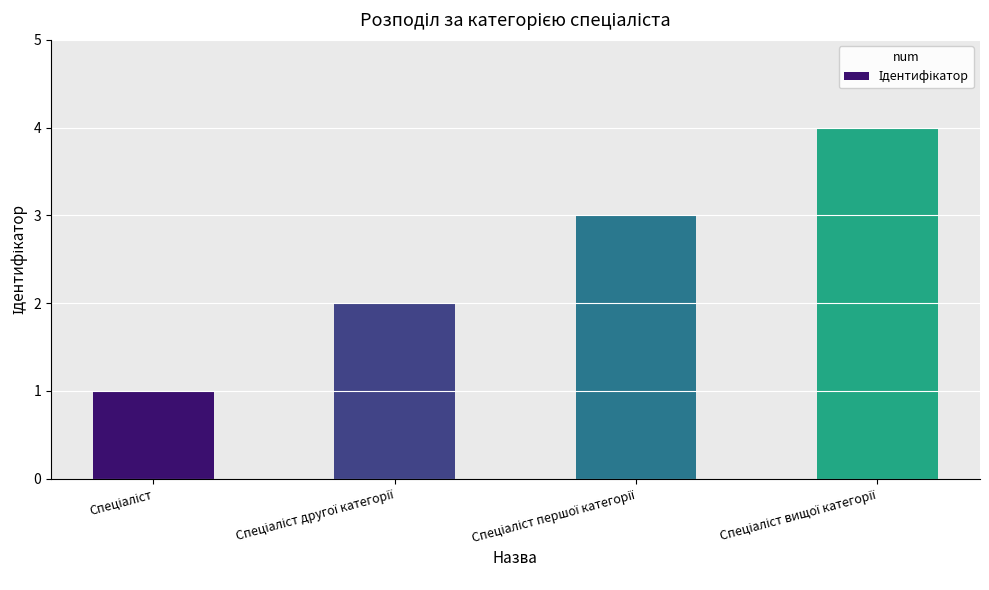

Does the chart contain any negative values?

No